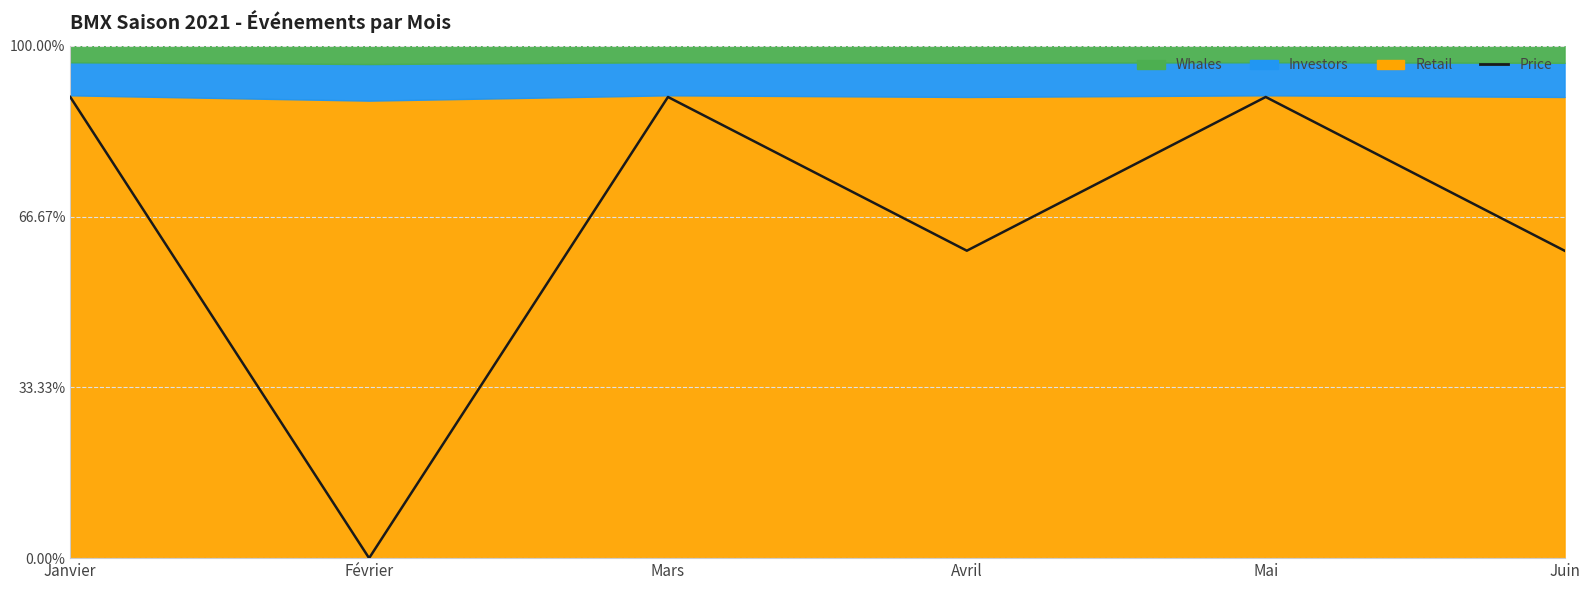

Is it true that the value at Avril is 60?

True